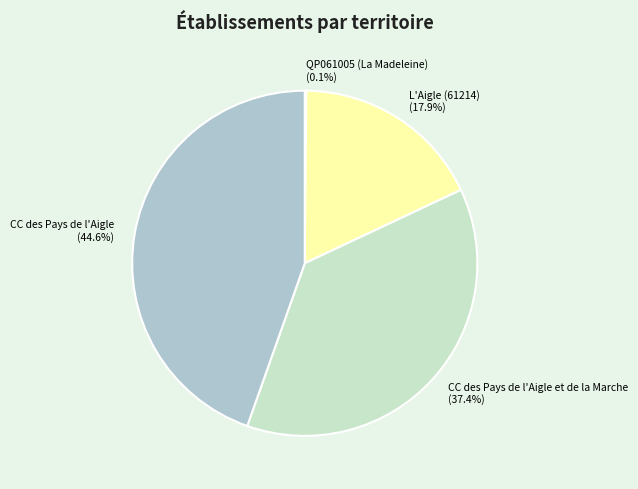

To the nearest percent, what is the combined percentage of L'Aigle (61214) and CC des Pays de l'Aigle?

62%